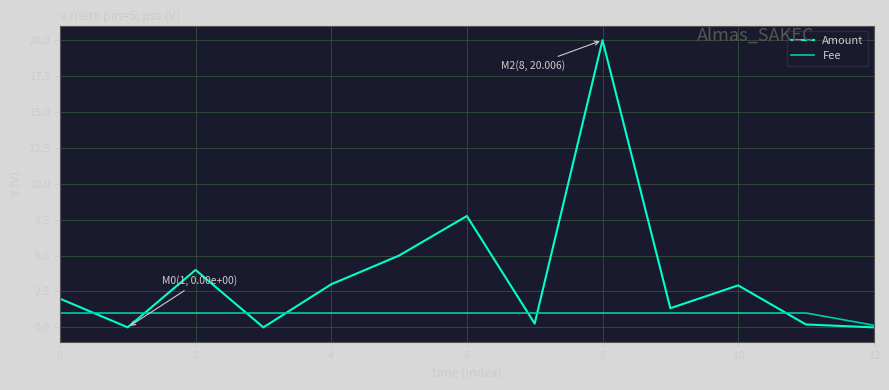

Rank the series by their average value, from highest to lowest.

Amount, Fee